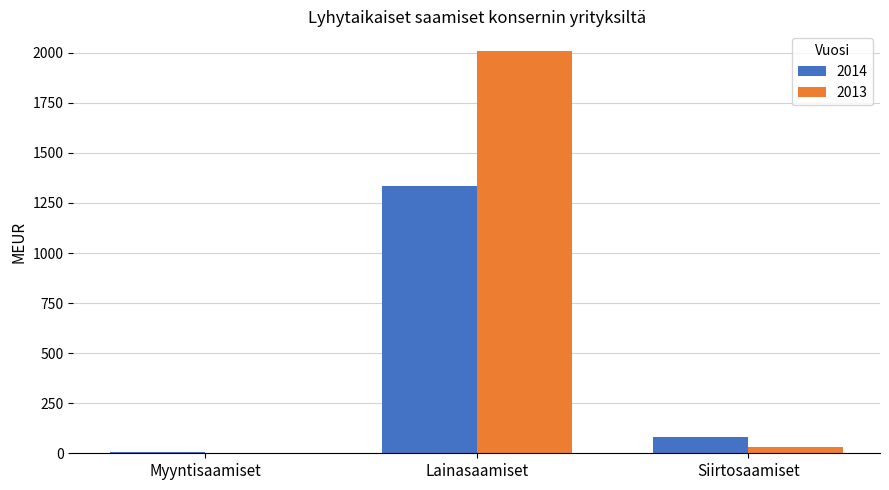

Is the value of 2014 at Myyntisaamiset greater than the value of 2013 at Lainasaamiset?

No